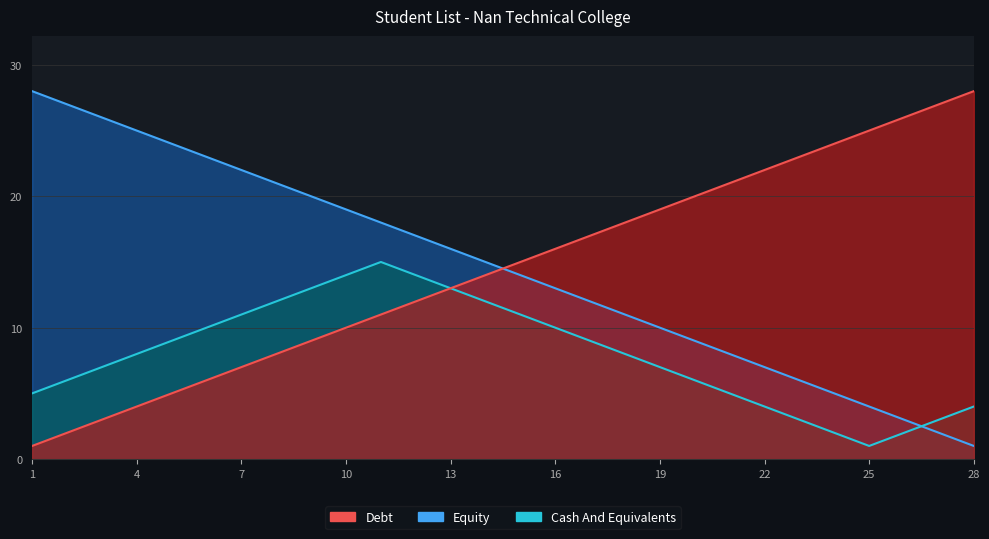

How many distinct data groups are displayed?

3